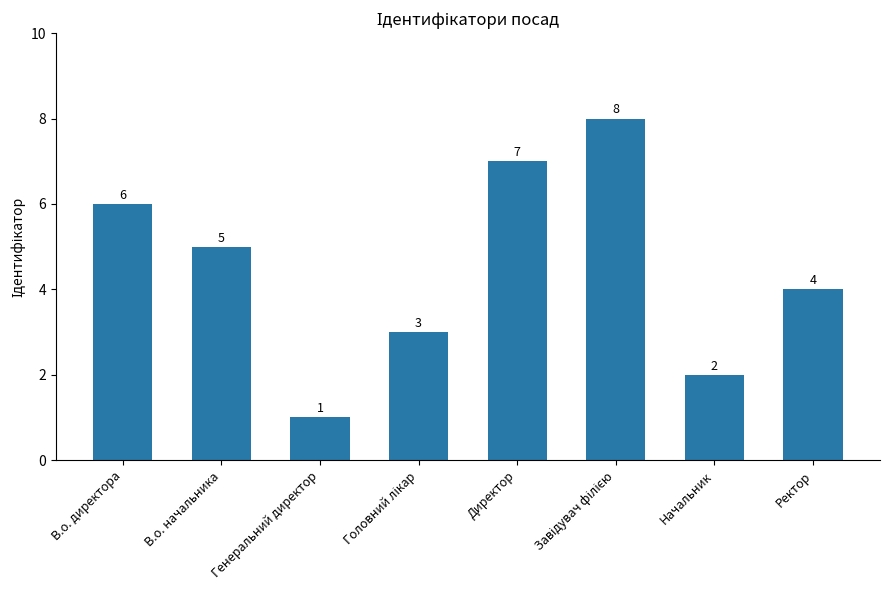

What is the greatest value displayed?

8